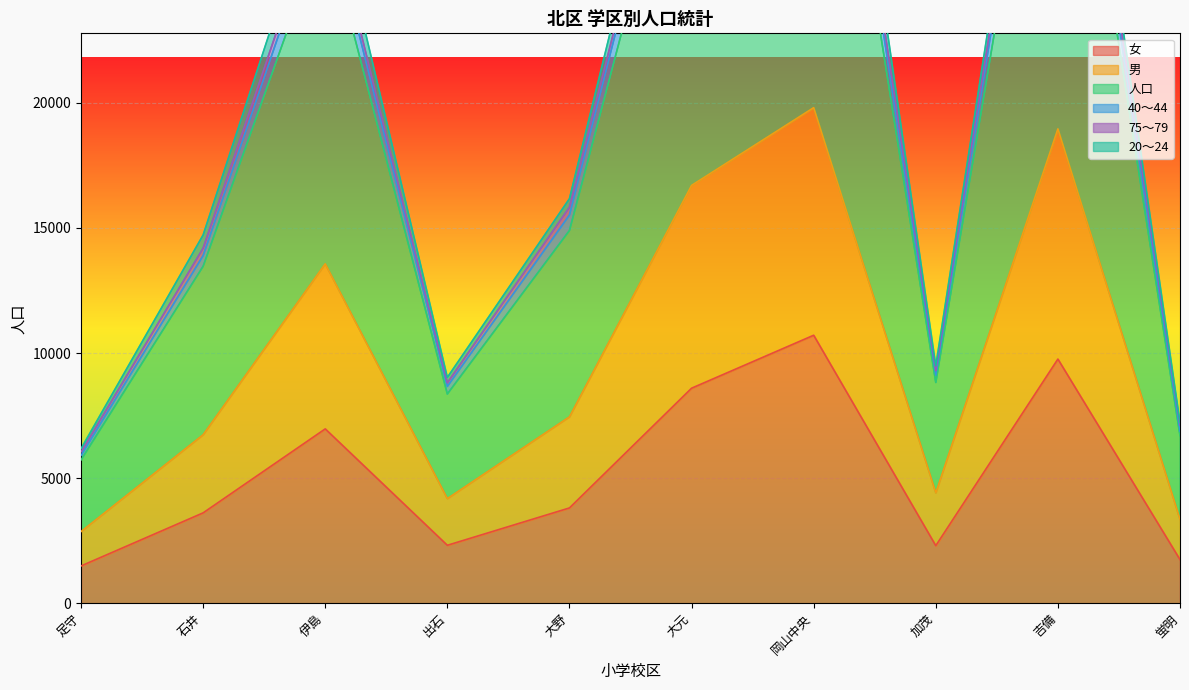

At how many categories does at least one series exceed 2198?

10